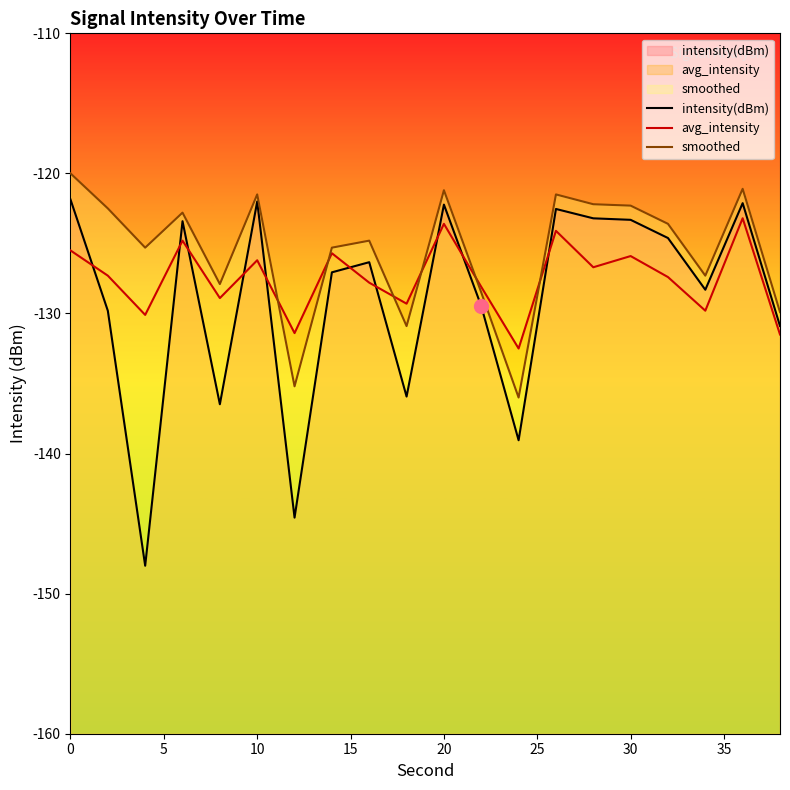

Reading left to right, transcribe all the data shown in this chart.

intensity(dBm): -121.9	-129.8	-148.0	-123.4	-136.5	-122.0	-144.6	-127.1	-126.3	-135.9	-122.2	-129.5	-139.1	-122.5	-123.2	-123.3	-124.6	-128.3	-122.1	-130.9
avg_intensity: -125.5	-127.3	-130.1	-124.8	-128.9	-126.2	-131.4	-125.7	-127.8	-129.3	-123.6	-128.1	-132.5	-124.1	-126.7	-125.9	-127.4	-129.8	-123.2	-131.5
smoothed: -120.0	-122.5	-125.3	-122.8	-127.9	-121.5	-135.2	-125.3	-124.8	-130.9	-121.2	-128.5	-136.0	-121.5	-122.2	-122.3	-123.6	-127.3	-121.1	-129.9